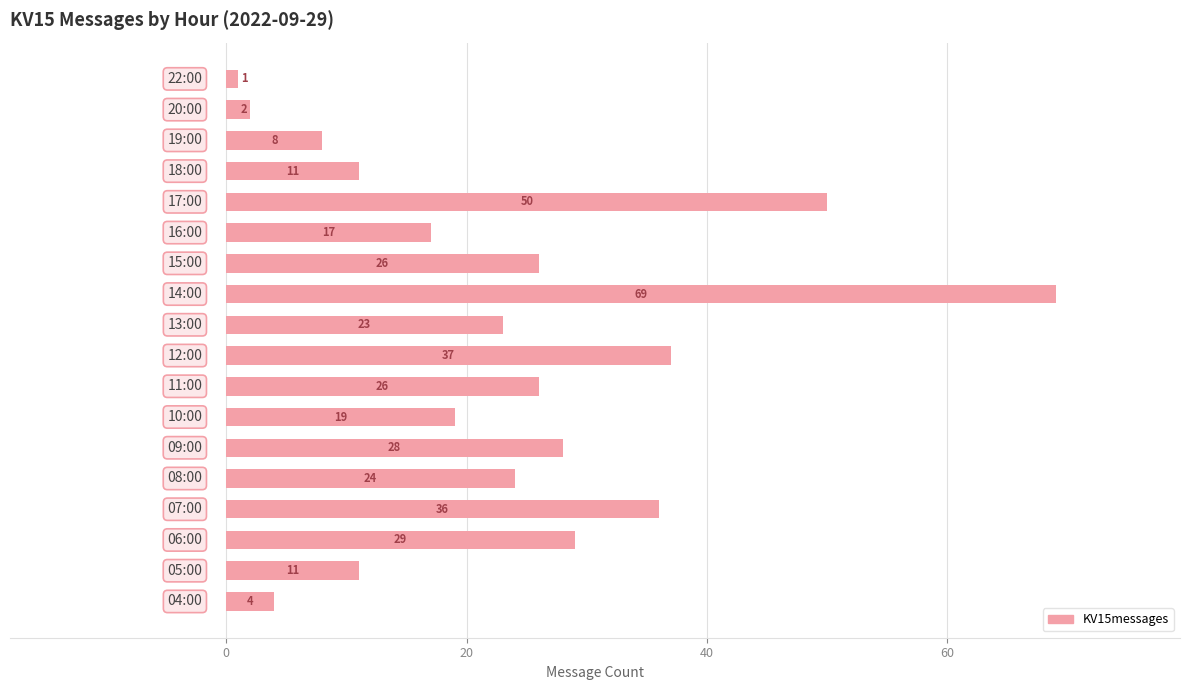

What is the maximum value shown in the chart?

69